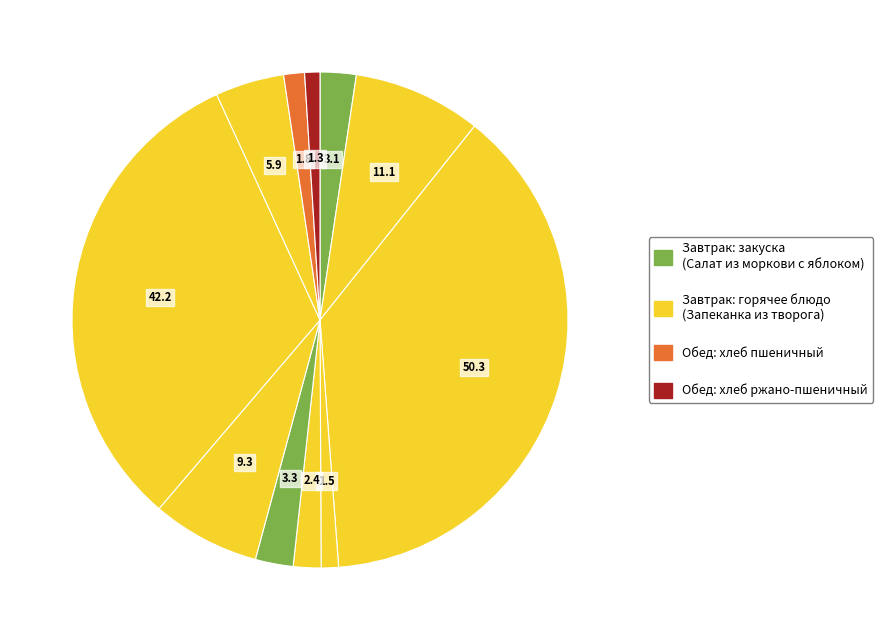

Which category has the smallest portion of the pie?

Хлеб ржано-пшеничный